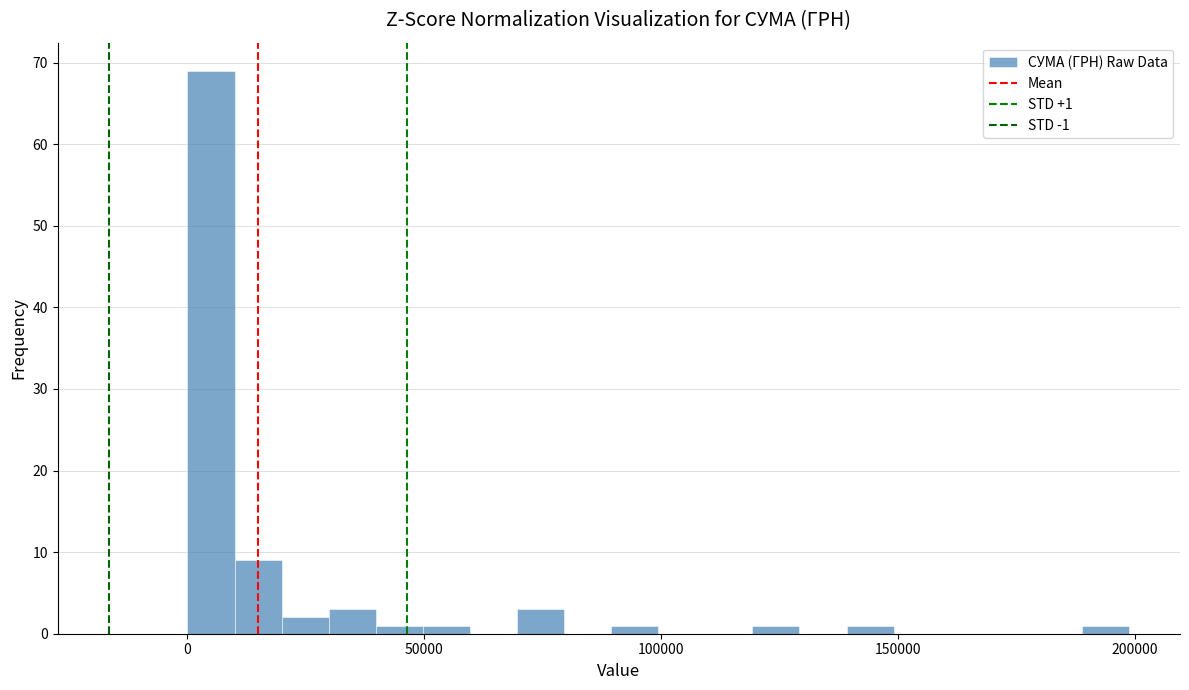

Around what value on the x-axis is the tallest bar? Give the approximate position of its centre, as read against the axis.

5000